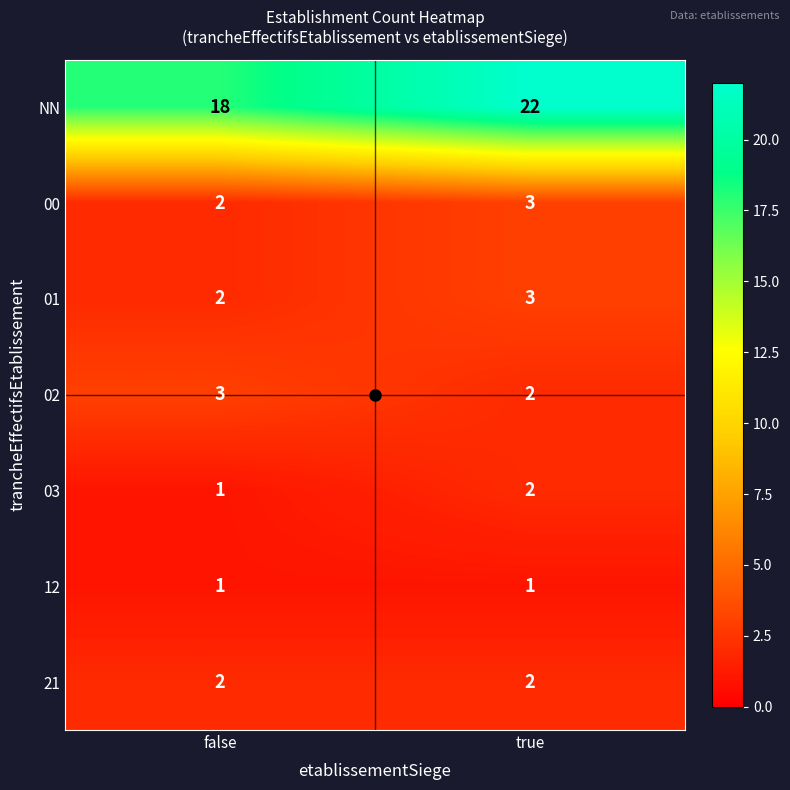

What is the total value across all series at false?

29